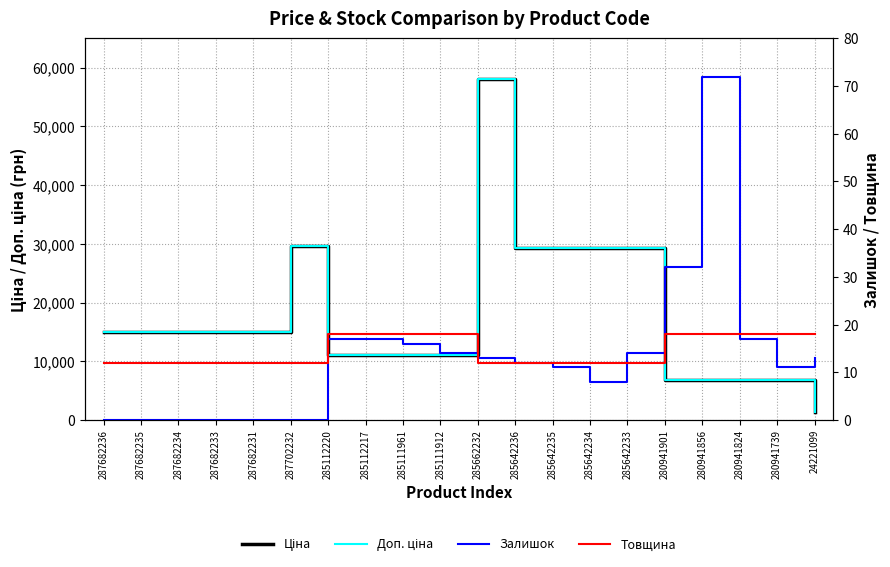

Count the Товщина values in the range 12 to 18.

20